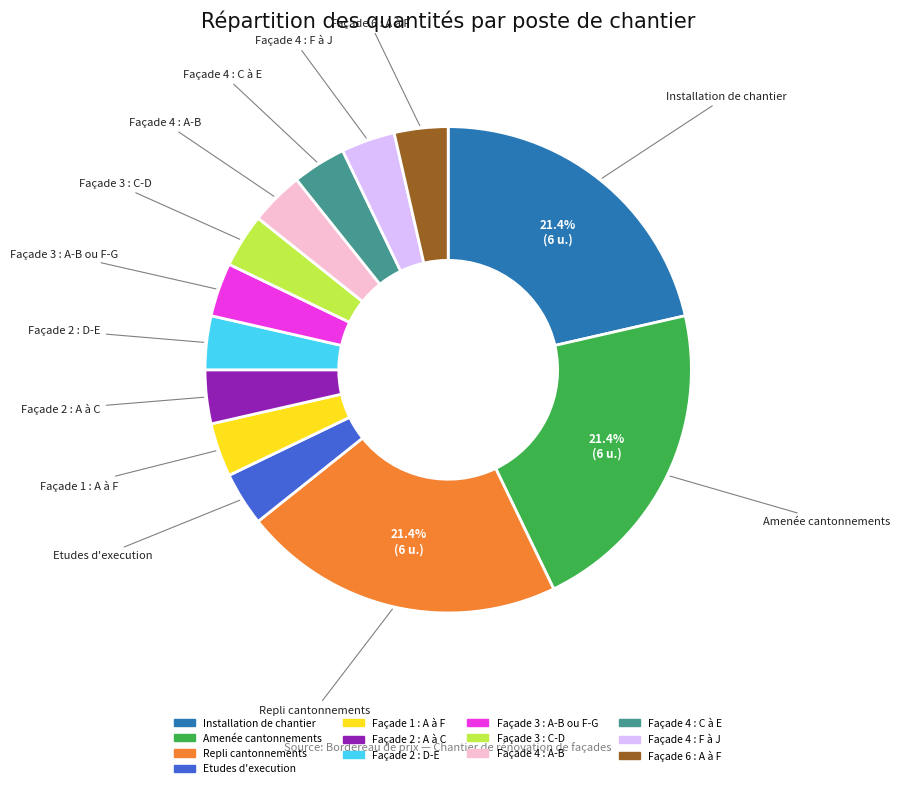

Is it true that Façade 4 : A-B is 4% of the pie?

True